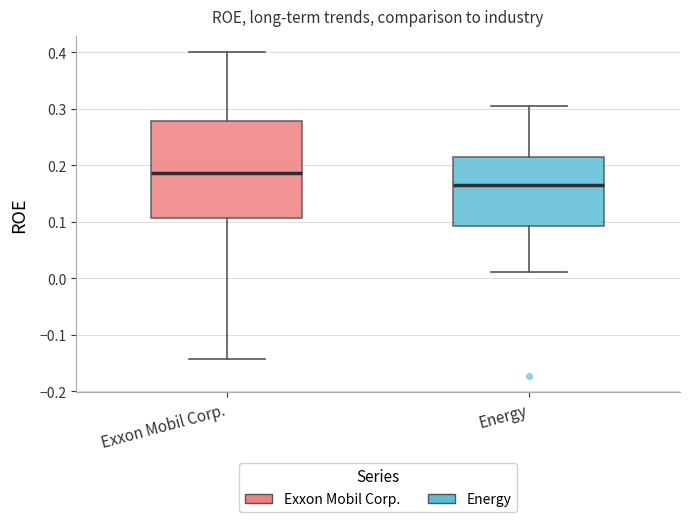

Where is the upper edge of the box for Energy on the y-axis? The values are not printed on the chart, so give them approximately, as read against the axis.

0.22